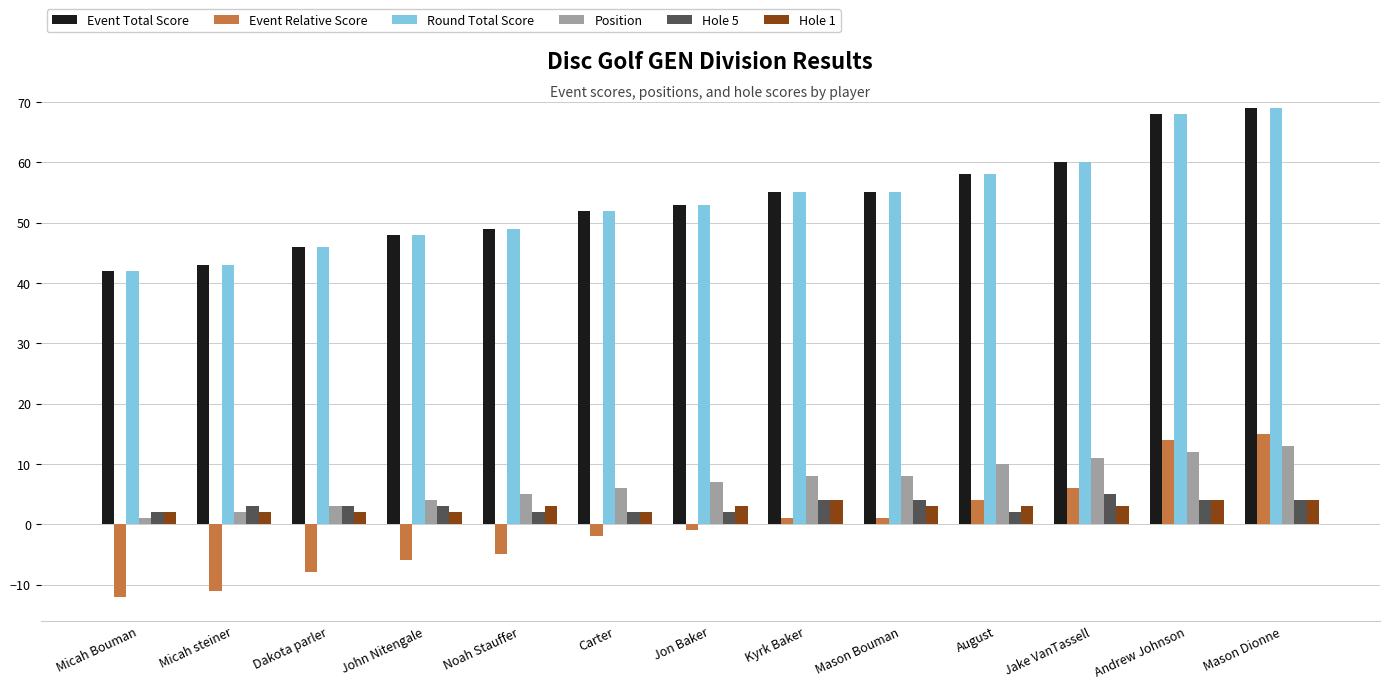

How many categories are shown in the chart?

13